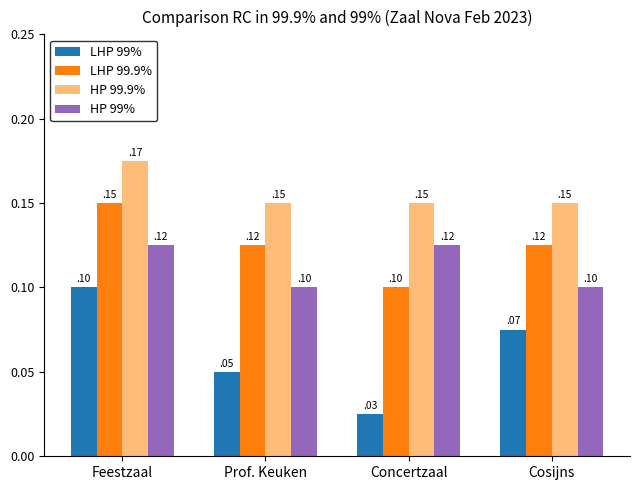

The value of HP 99.9% at Prof. Keuken is 6. True or false?

True